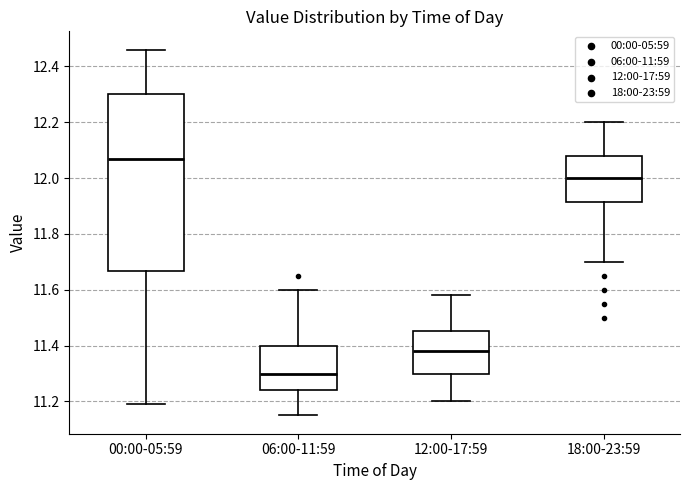

Which box is the tallest, from its lower edge to its upper edge?

00:00-05:59